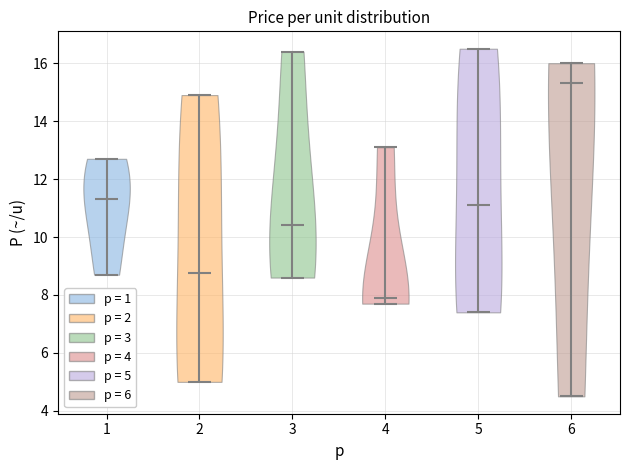

What is the lowest point the violin at x = 5 reaches on the y-axis? The values are not printed on the chart, so give them approximately, as read against the axis.

7.4